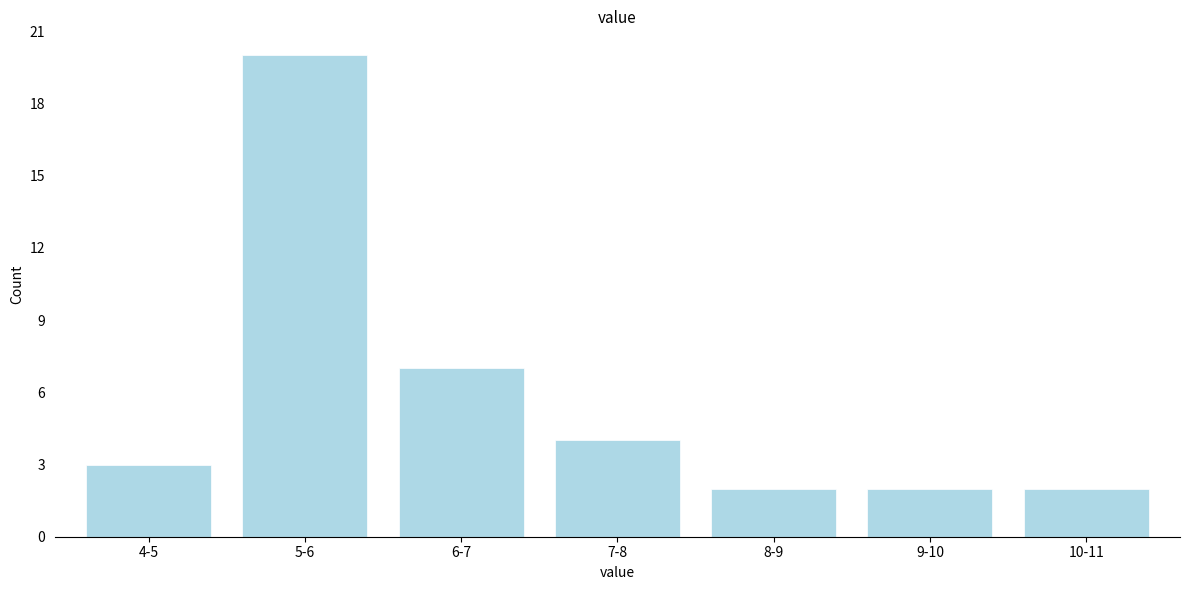

Reading right to left, extract all data points from this chart.

10-11=2	9-10=2	8-9=2	7-8=4	6-7=7	5-6=20	4-5=3